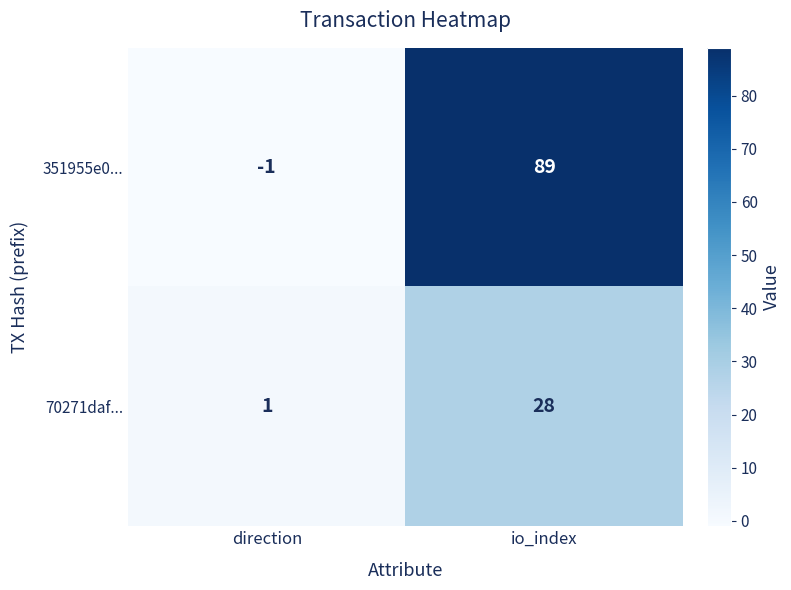

At which category is the sum across all series the highest?

io_index